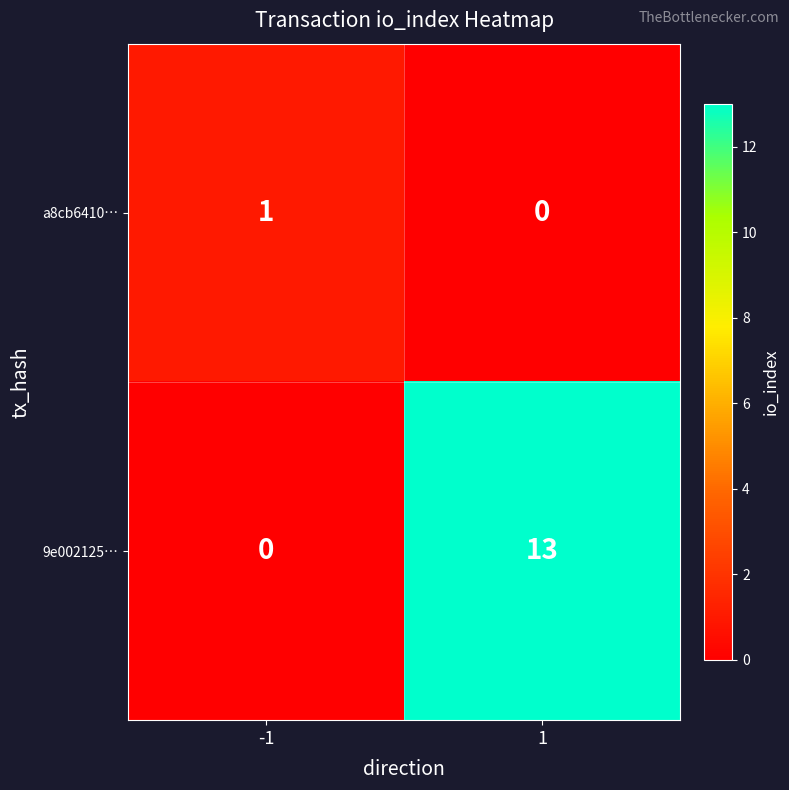

What is the maximum value shown in the chart?

13